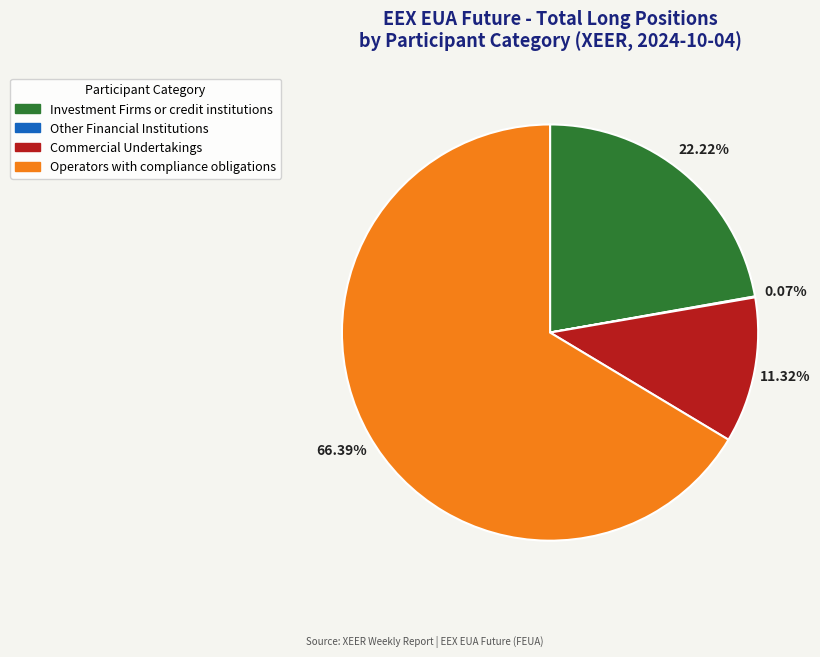

True or false: Commercial Undertakings accounts for 24% of the total.

False